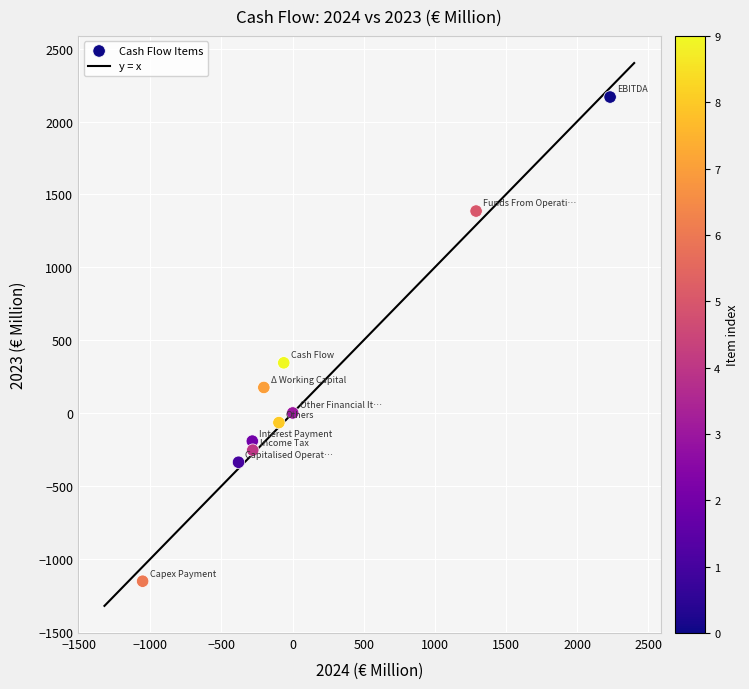

What Y value in the scatter plot is closest to 507?

345